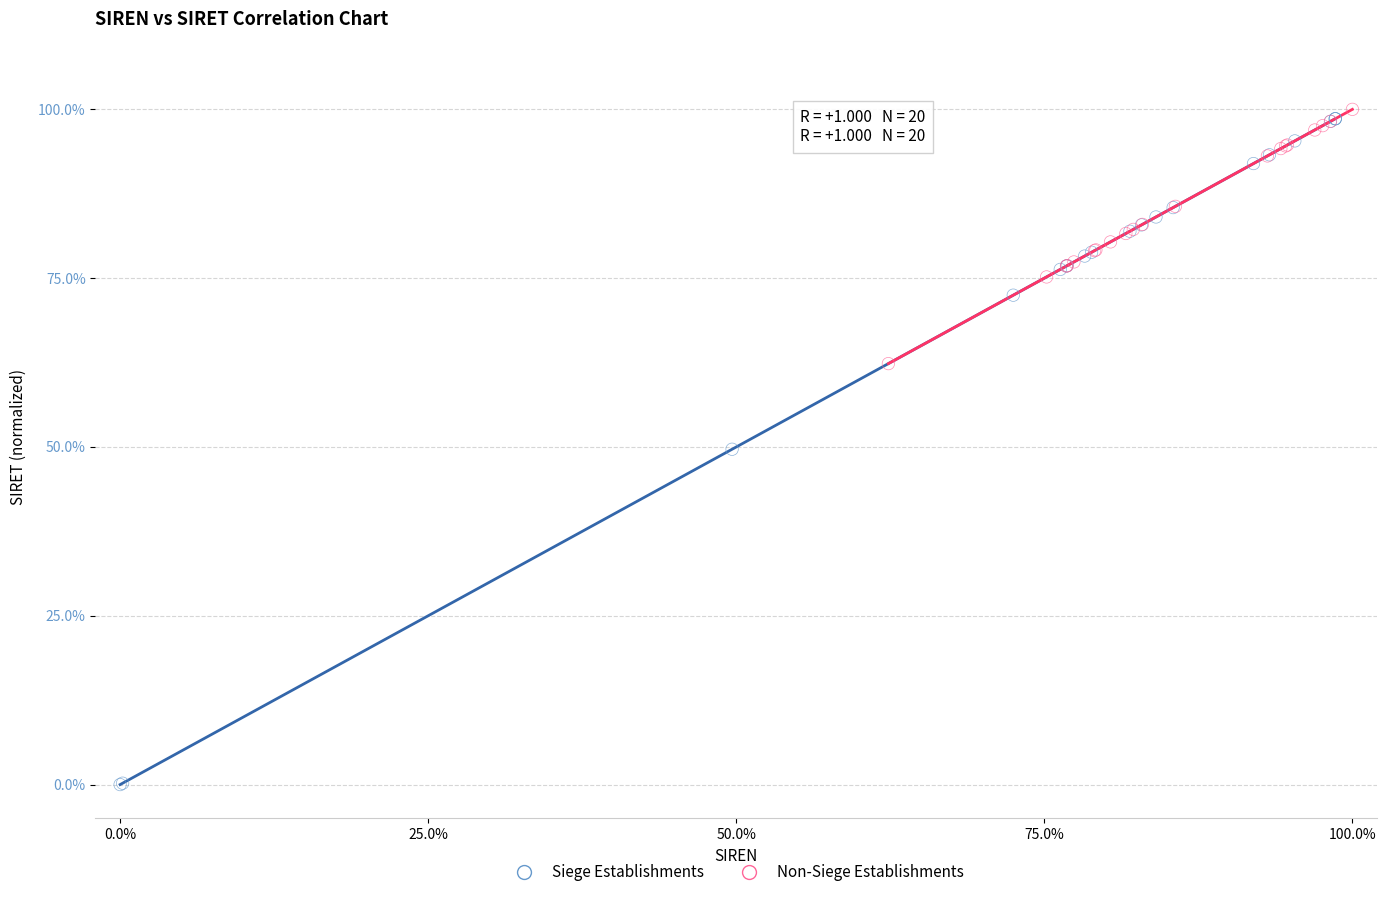

Which series contains the lowest Y value?

Siege Establishments